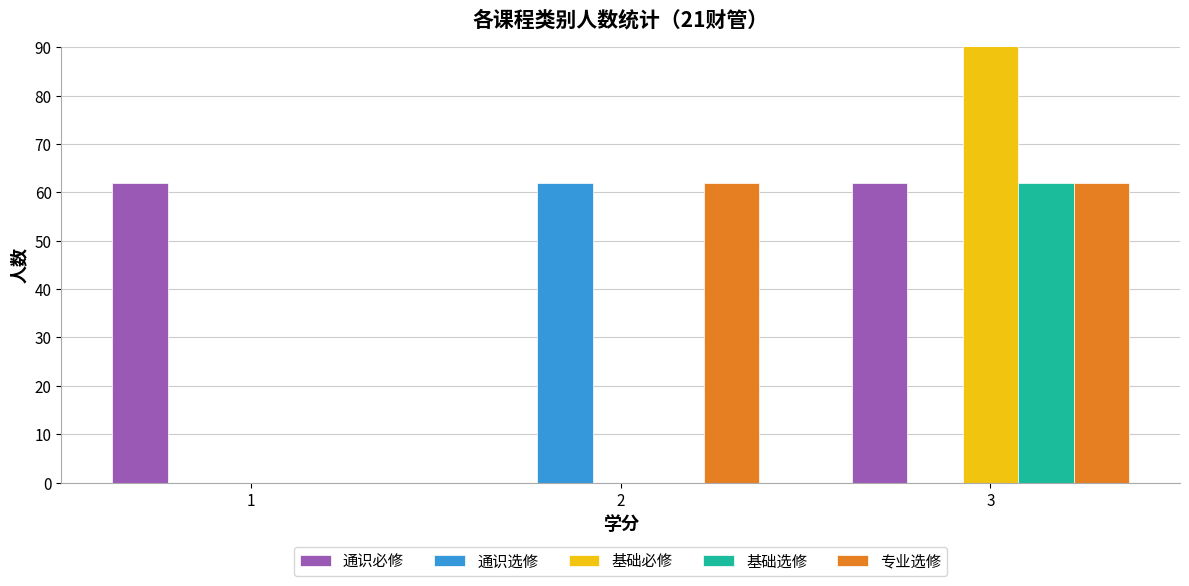

List the series in order of their peak value, highest first.

基础必修, 通识必修, 通识选修, 基础选修, 专业选修